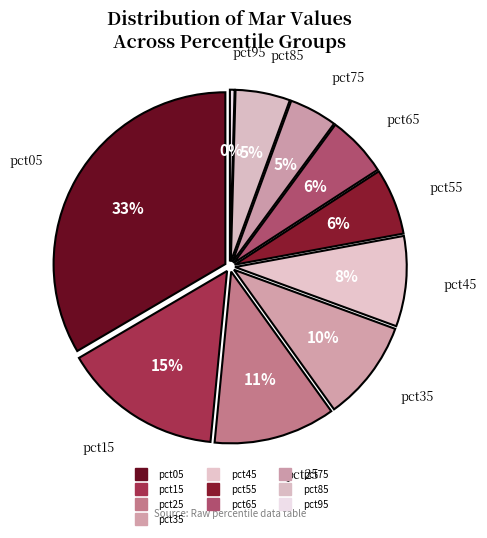

How many segments does this pie chart have?

10